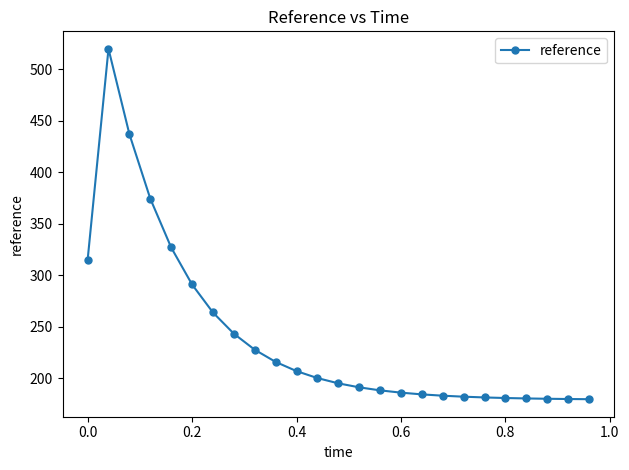

What is the value of the 10th point from the left?

215.7